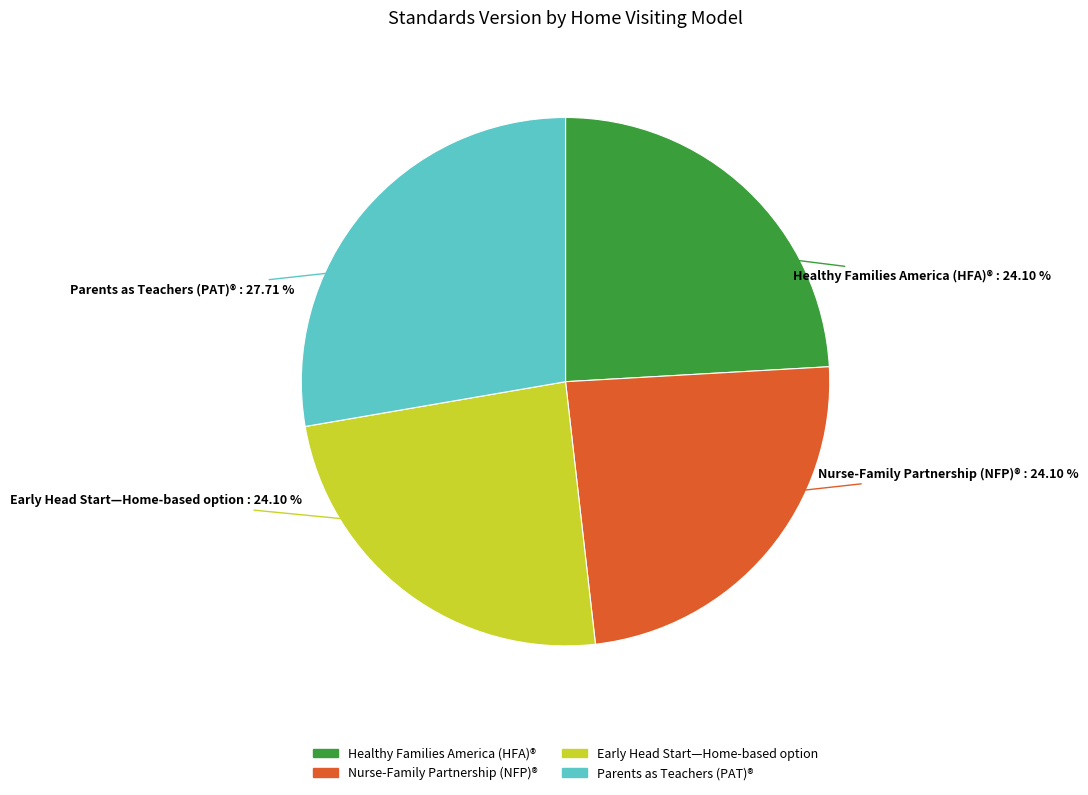

Does any single category account for the majority?

No